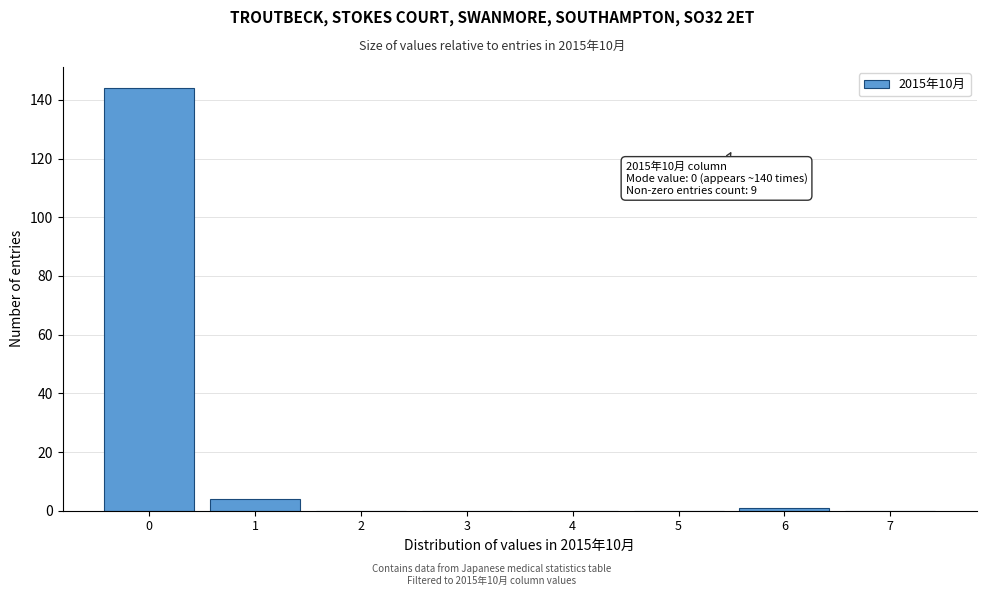

Over which range of the x-axis is the bar tallest?

-0.5 to 0.5